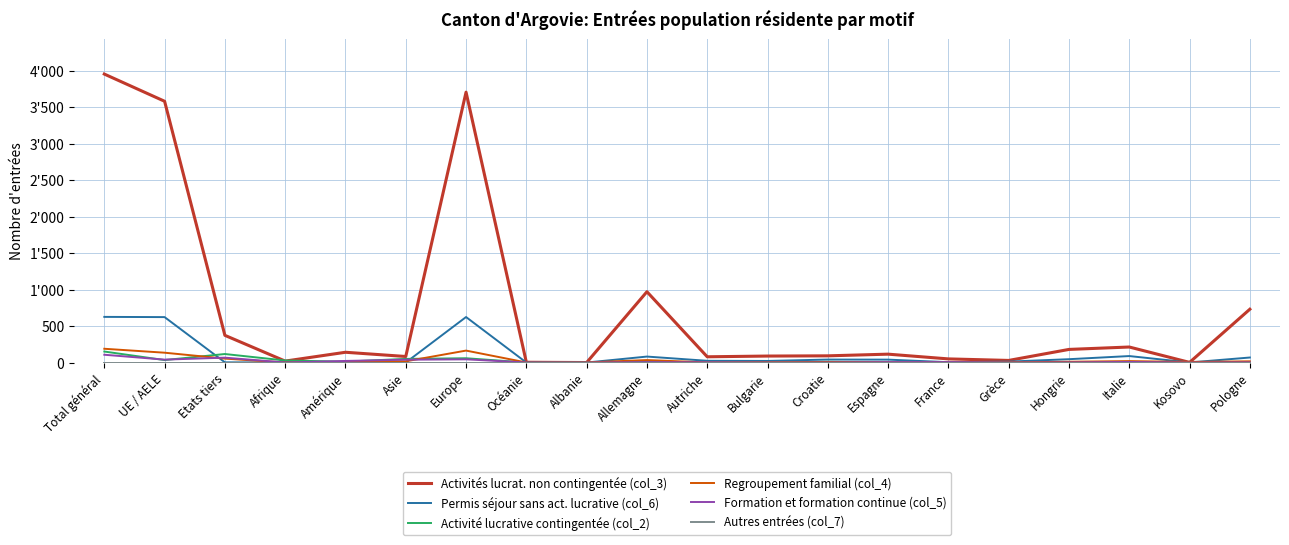

At which category does the chart reach its minimum across all series?

Albanie